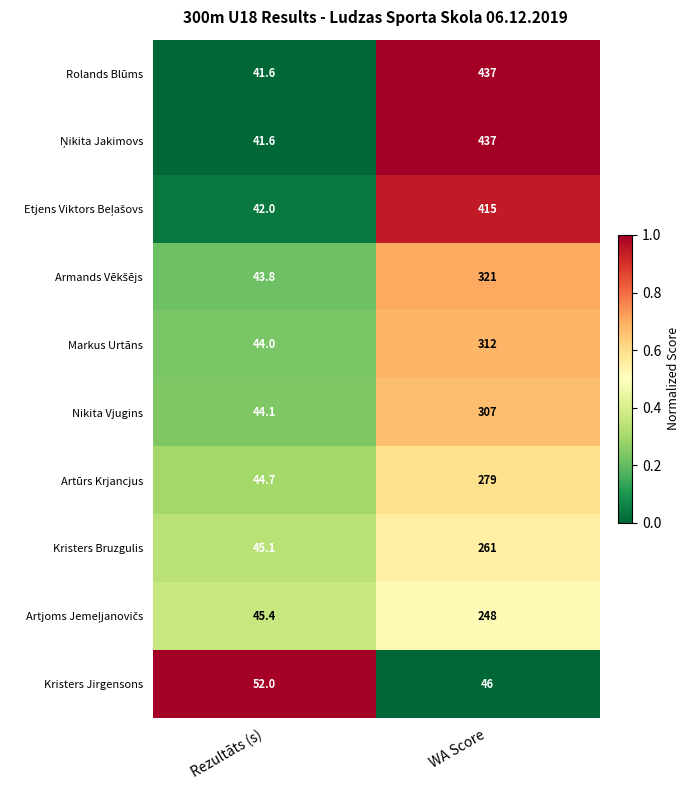

What is the difference between the maximum and minimum values in the Rolands Blūms series?

395.4